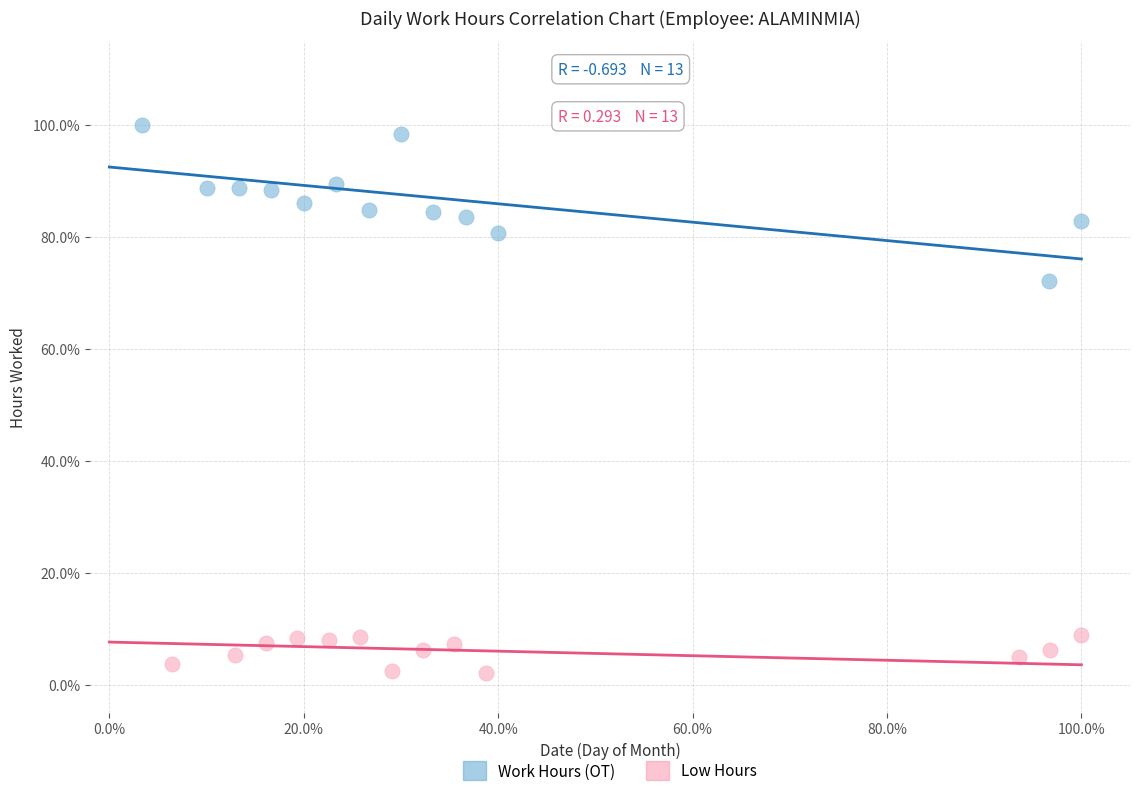

Which series contains the lowest Y value?

Low Hours